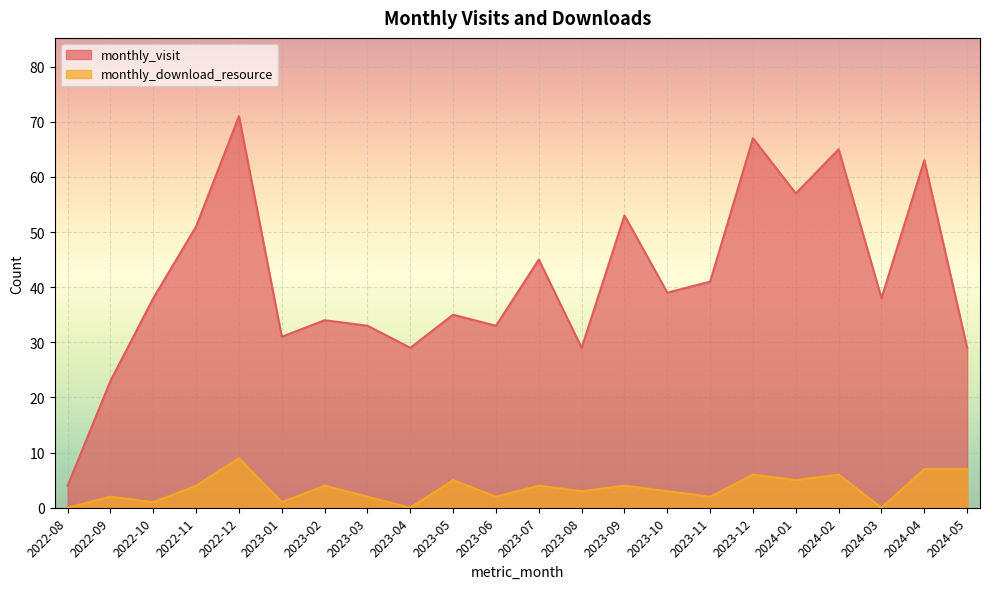

True or false: monthly_visit and monthly_download_resource intersect in this chart.

False